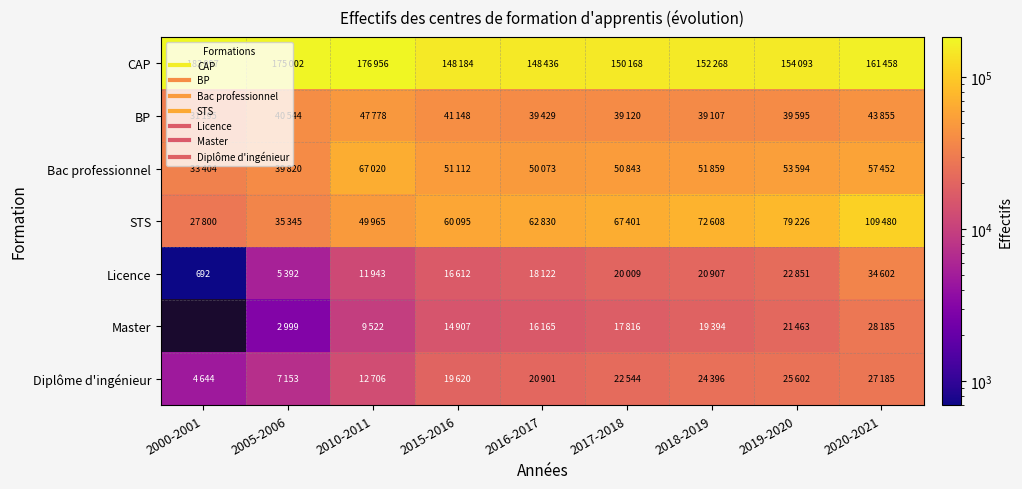

What is the minimum value for STS?

27800.0